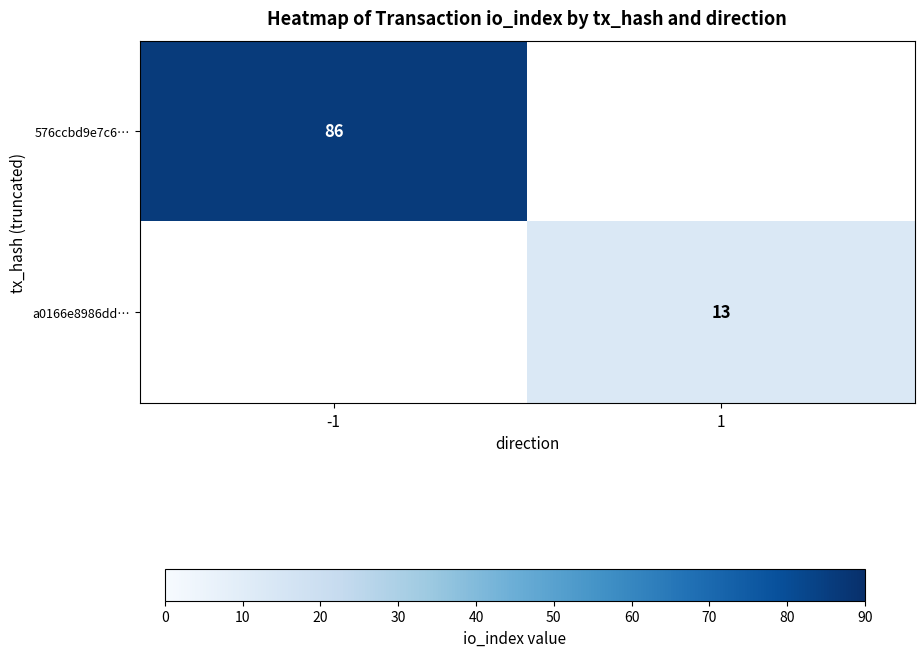

The 576ccbd9e7c6… series shows 86 at -1. True or false?

True